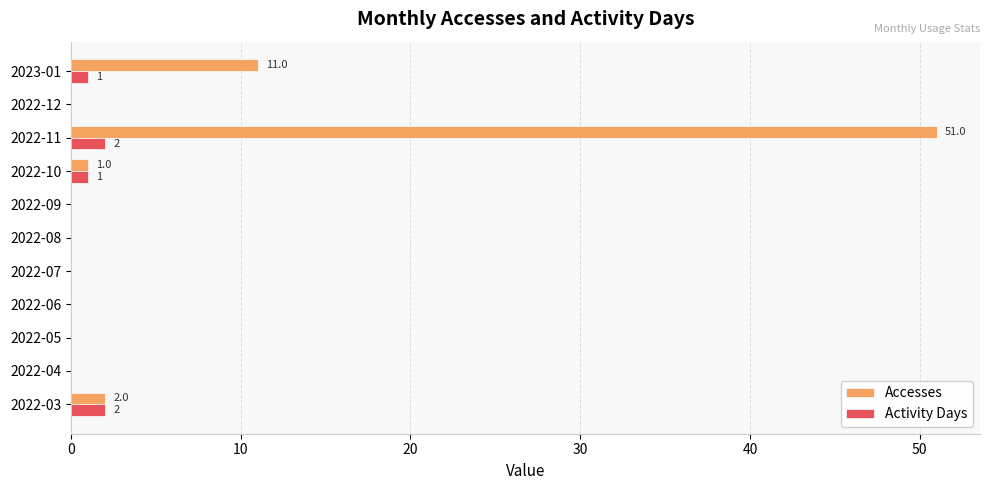

The Activity Days series shows 2 at 2022-03. True or false?

True